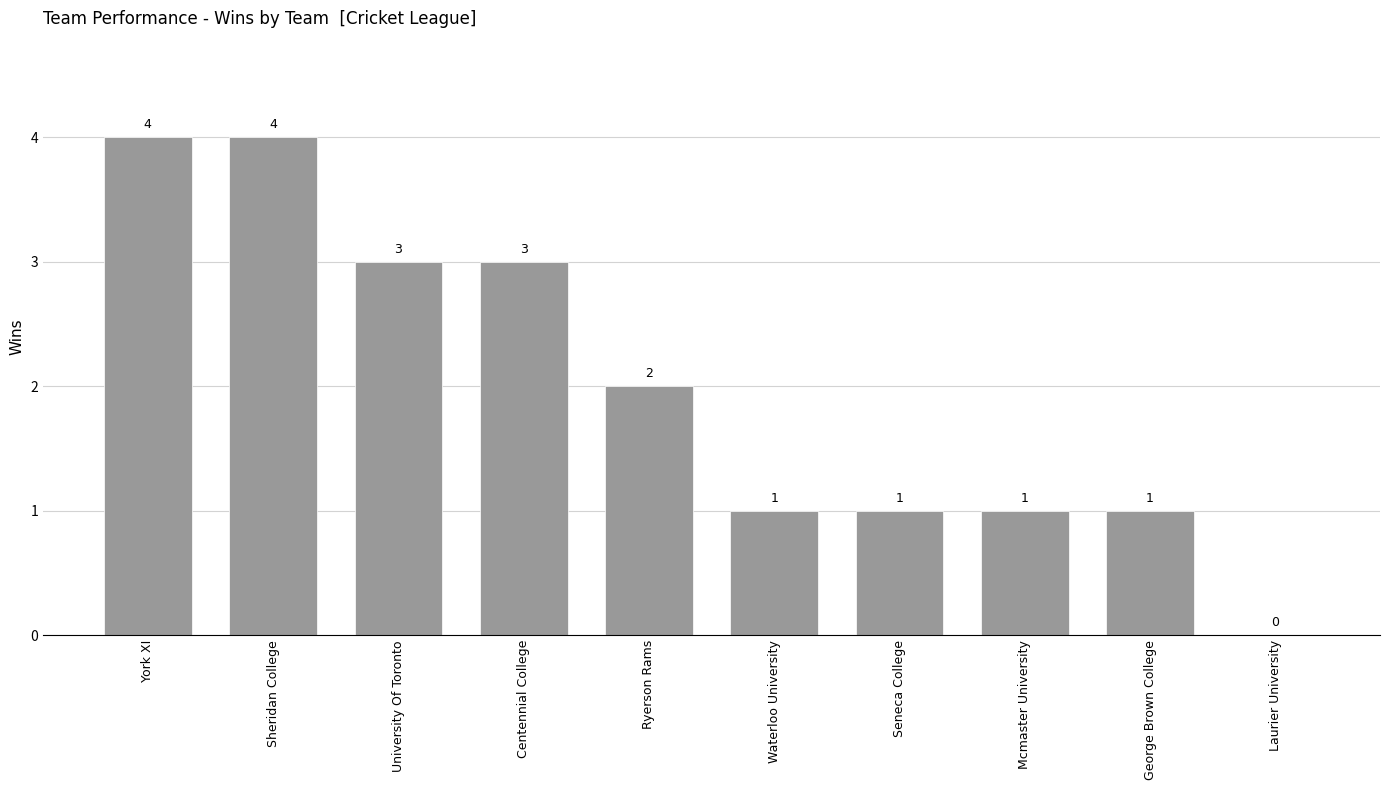

What is the ratio of the value at Centennial College to the value at Sheridan College?

0.8